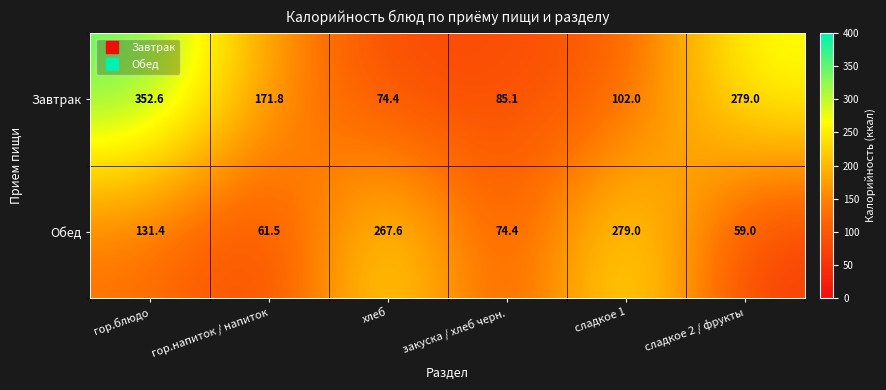

Rank the categories by Завтрак value from lowest to highest.

хлеб, закуска / хлеб черн., сладкое 1, гор.напиток / напиток, сладкое 2 / фрукты, гор.блюдо